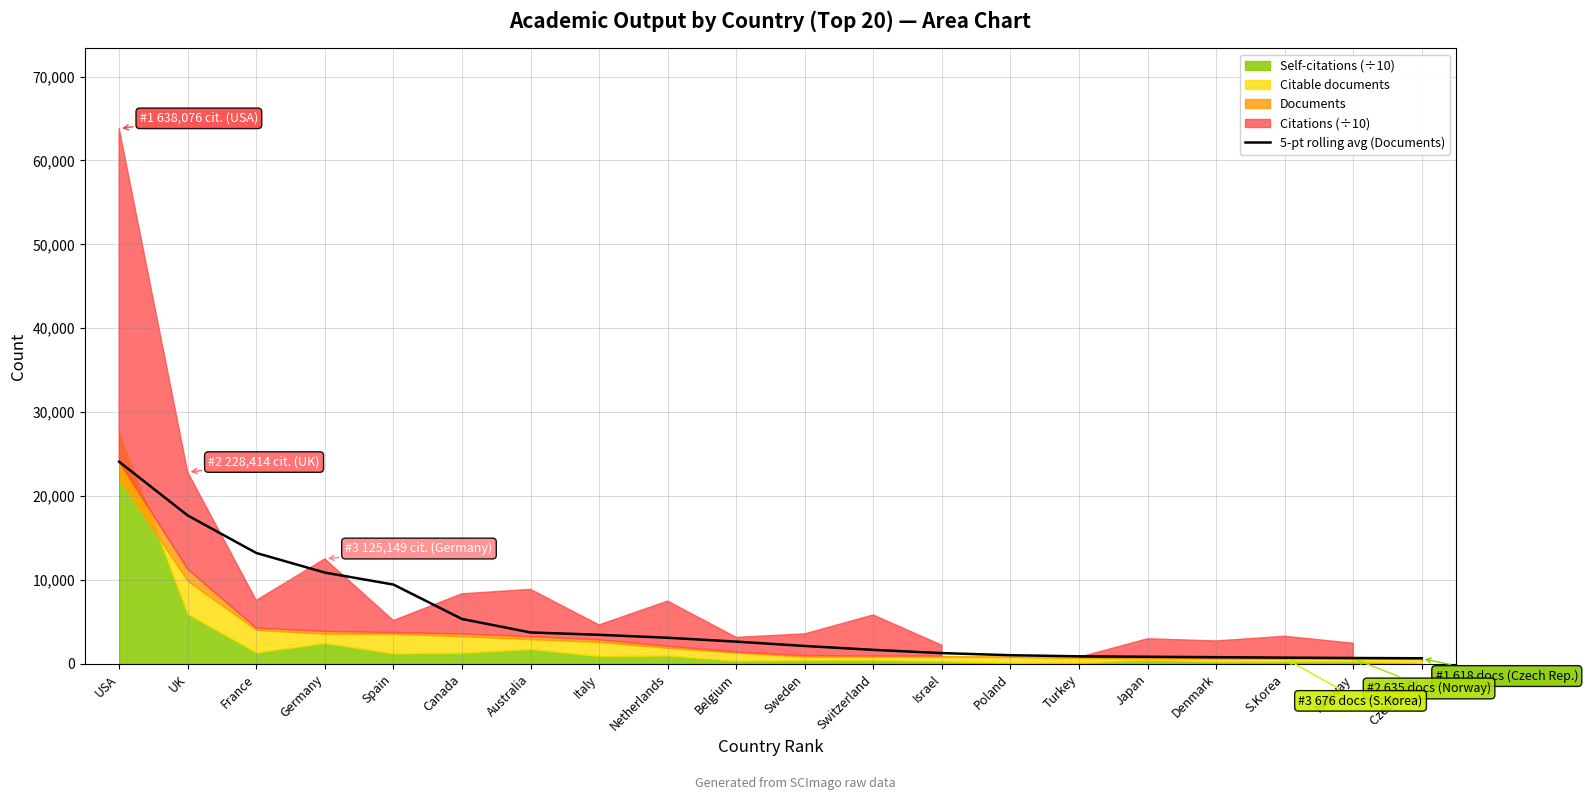

Which label corresponds to the smallest value in the chart?

Czech Rep.